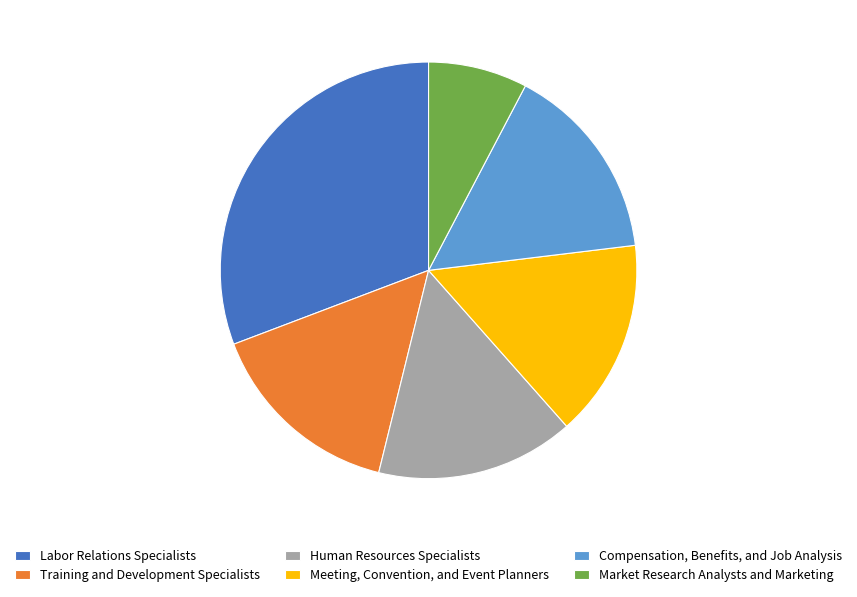

Does Compensation, Benefits, and Job Analysis represent more than half of the total?

No